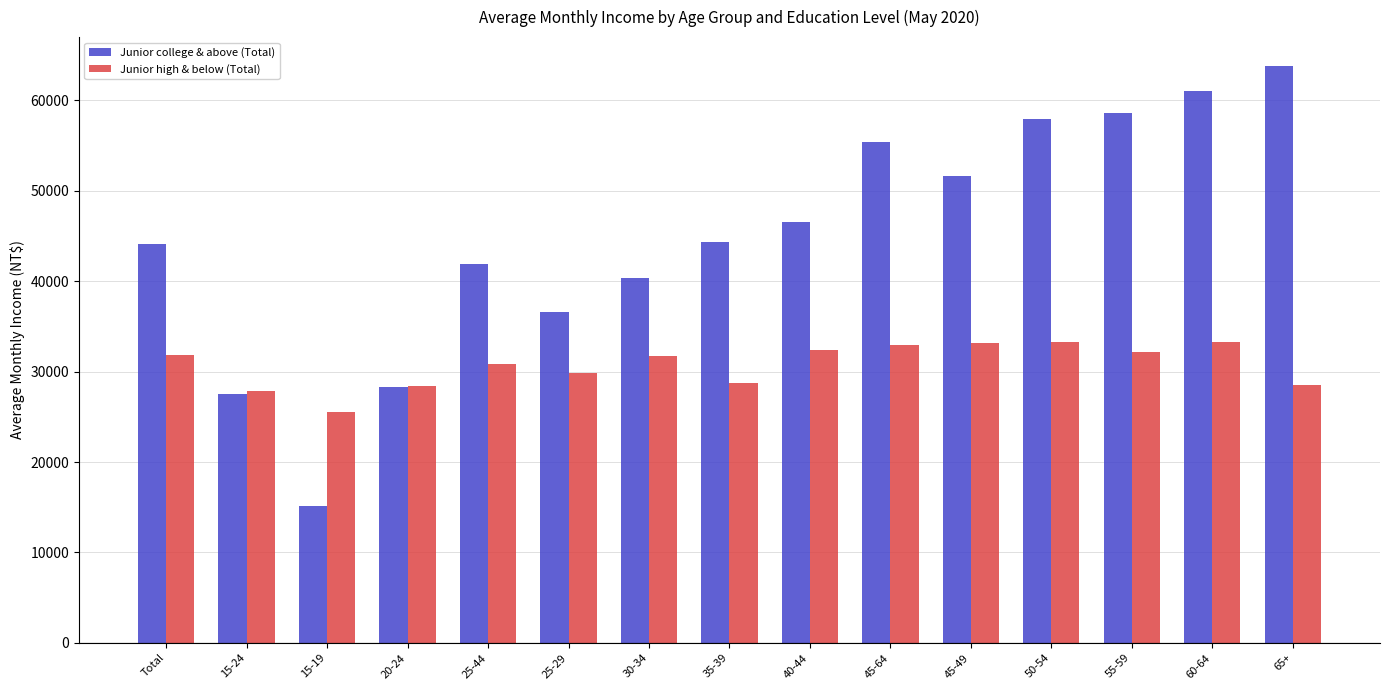

The value of Junior high & below (Total) at 35-39 is 28764. True or false?

True